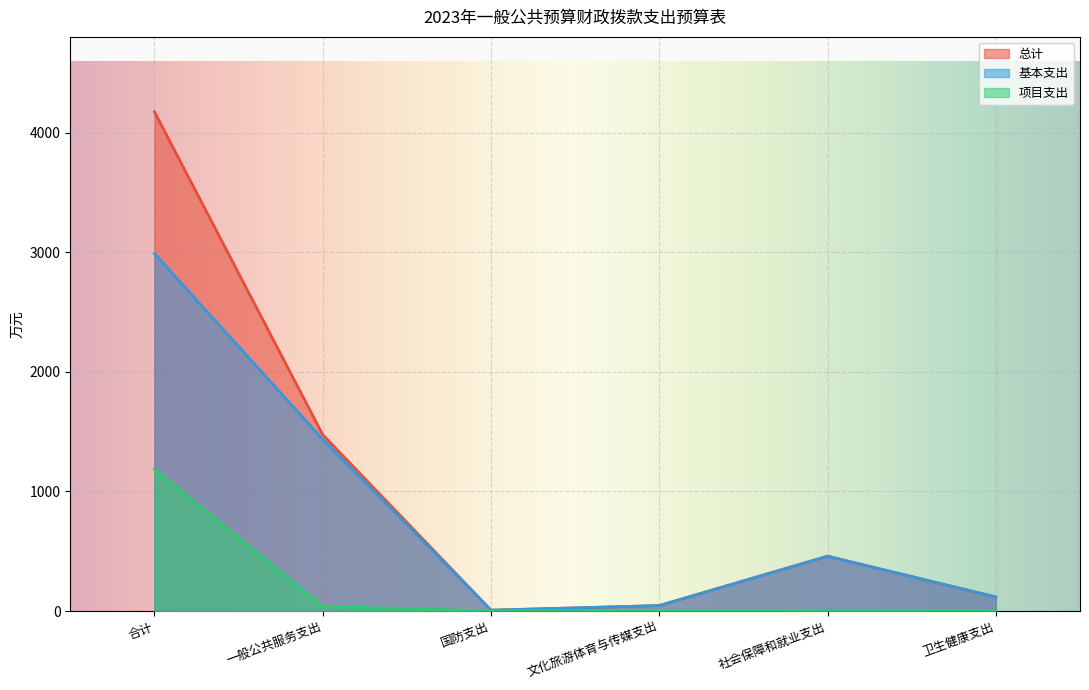

True or false: 总计 has more than 2 interior local peaks.

False